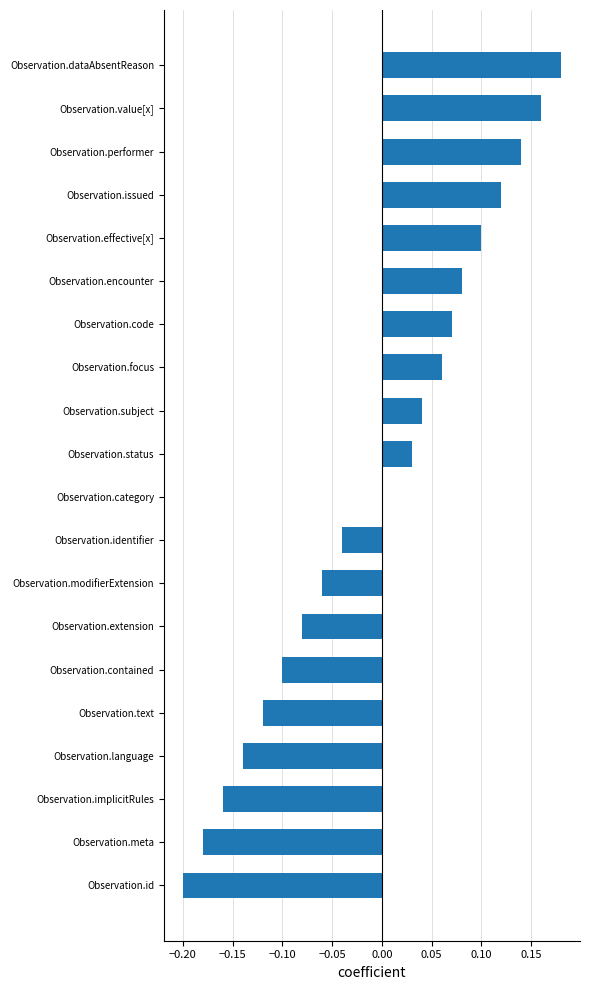

The chart shows a value of -0.1 at Observation.extension. True or false?

True